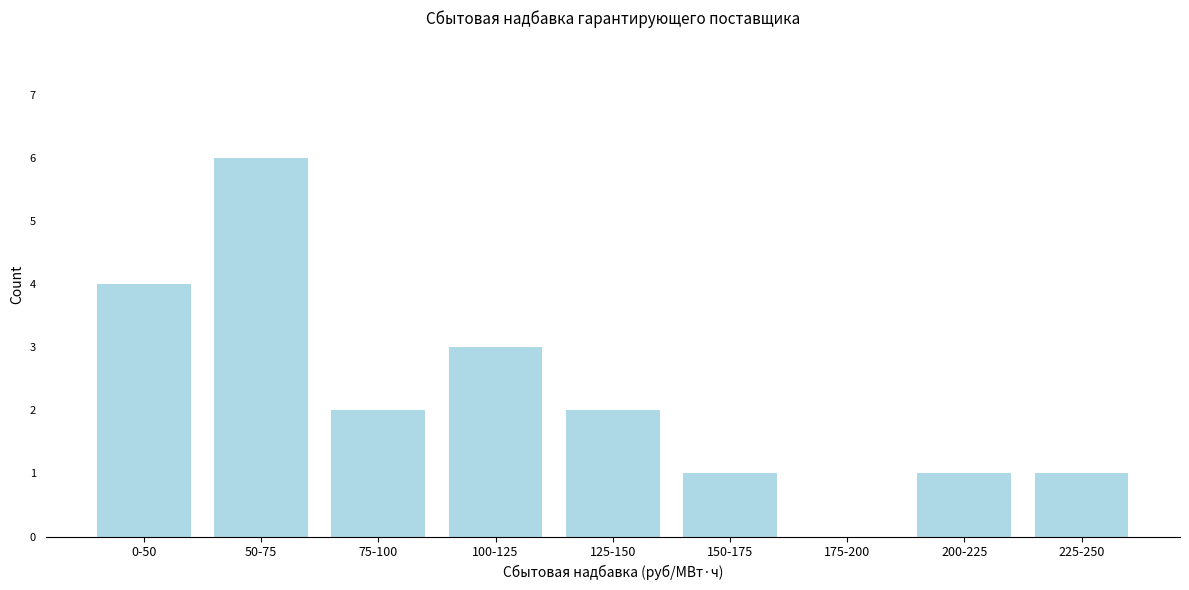

Reading left to right, transcribe all the data shown in this chart.

0-50=4	50-75=6	75-100=2	100-125=3	125-150=2	150-175=1	175-200=0	200-225=1	225-250=1